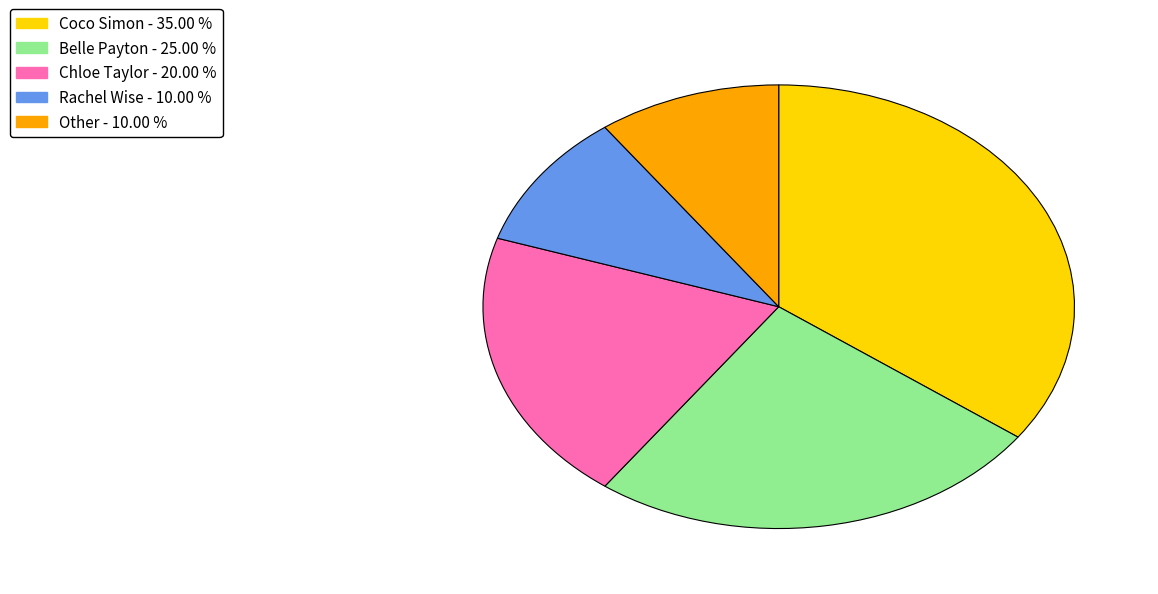

Between Belle Payton and Other, which is larger?

Belle Payton